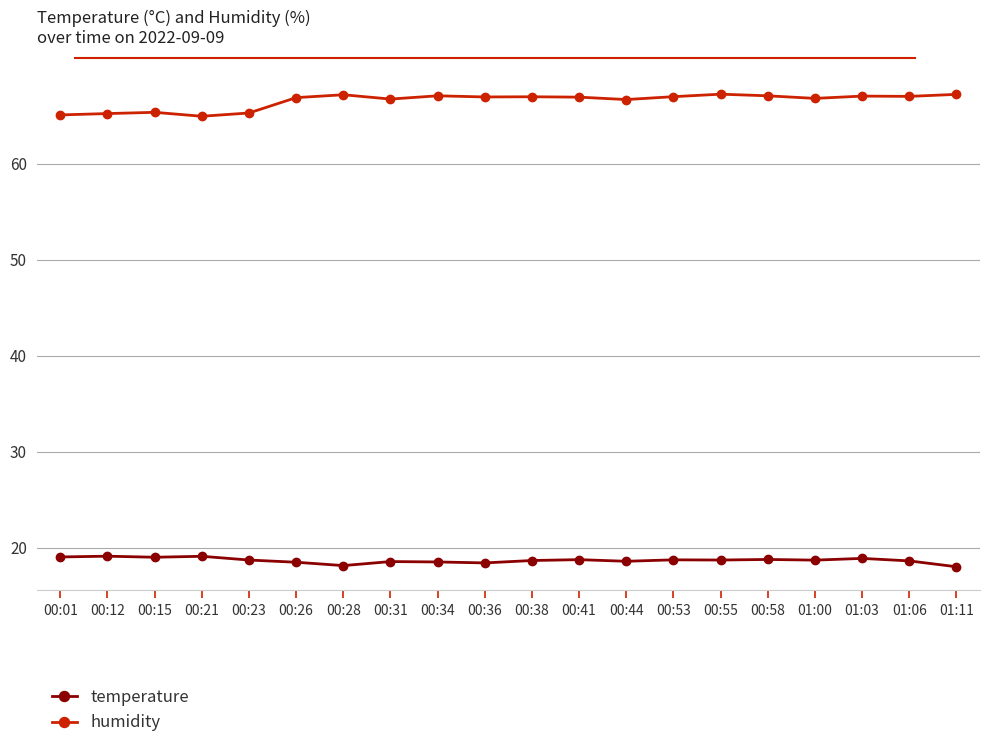

At 00:53, list the series in order from smallest to largest.

temperature, humidity